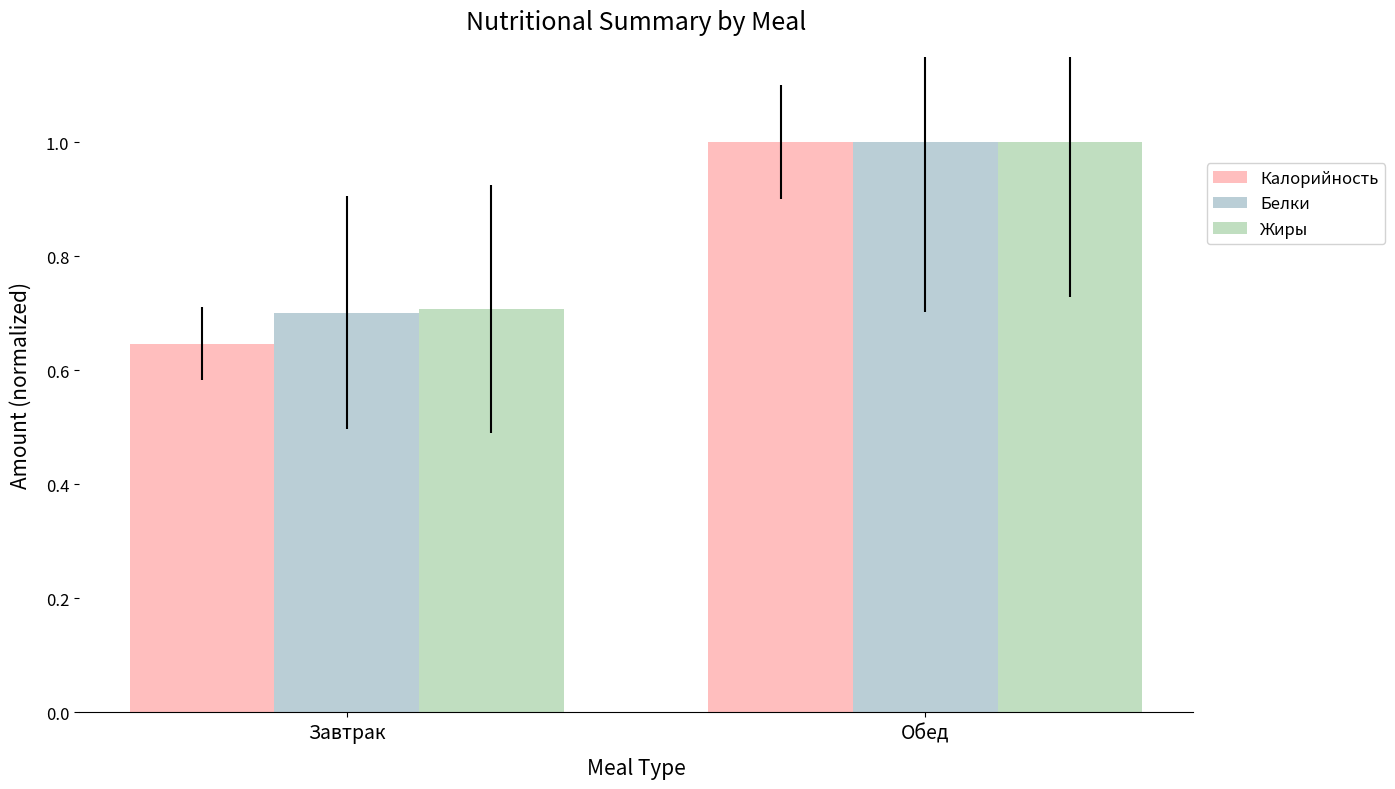

Where is Жиры nearest to the value 0?

Завтрак